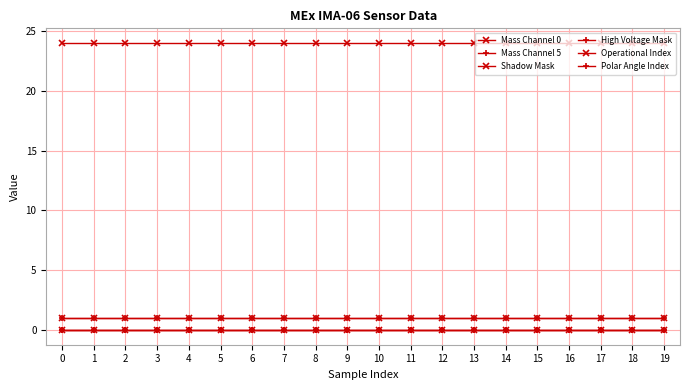

What is the value of the High Voltage Mask point at the 9th from the left?

1